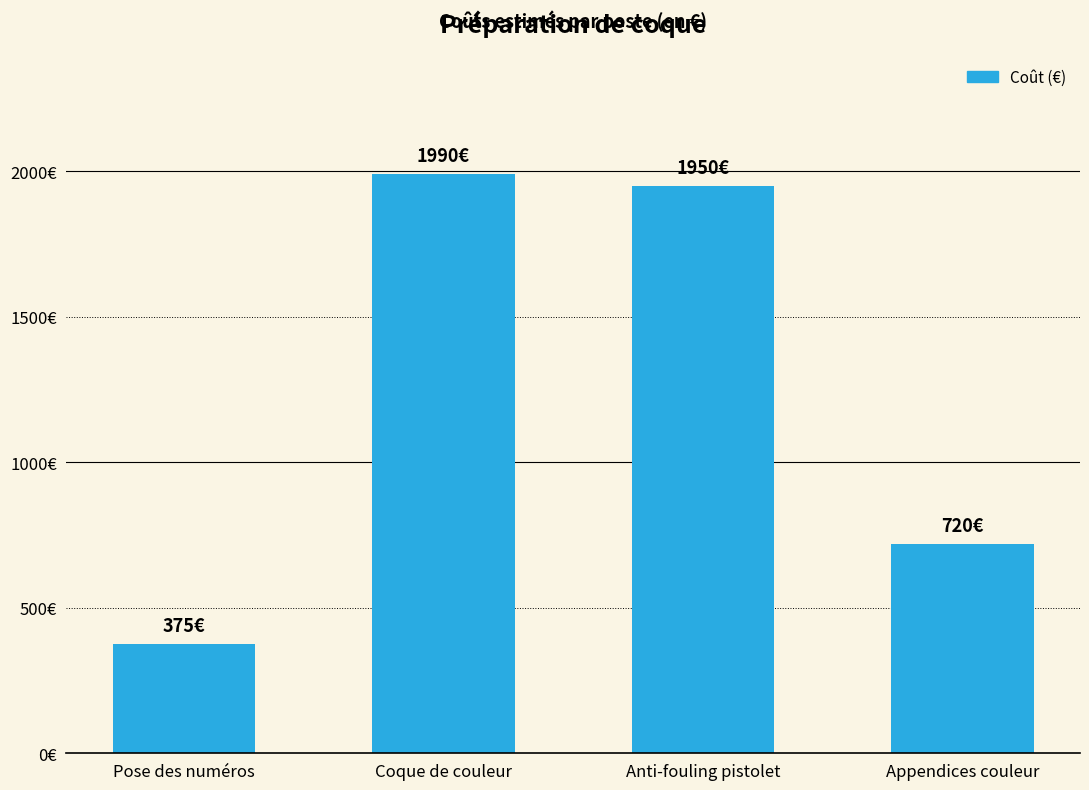

What is the difference between the maximum and minimum values?

1615